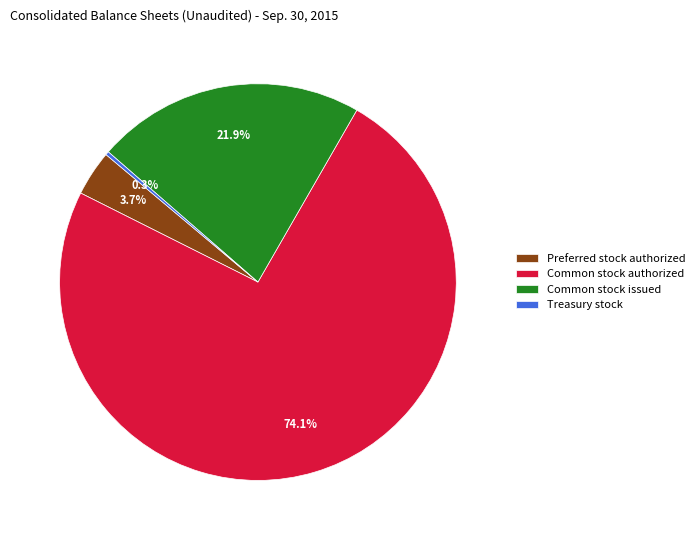

What is the total percentage of Preferred stock authorized and Treasury stock?

4.0%